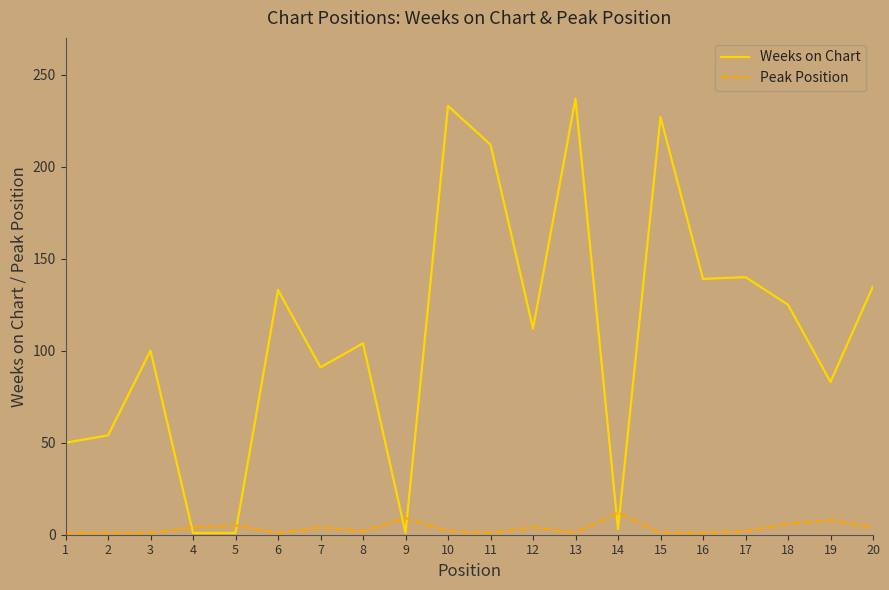

How many lines are shown in the chart?

2